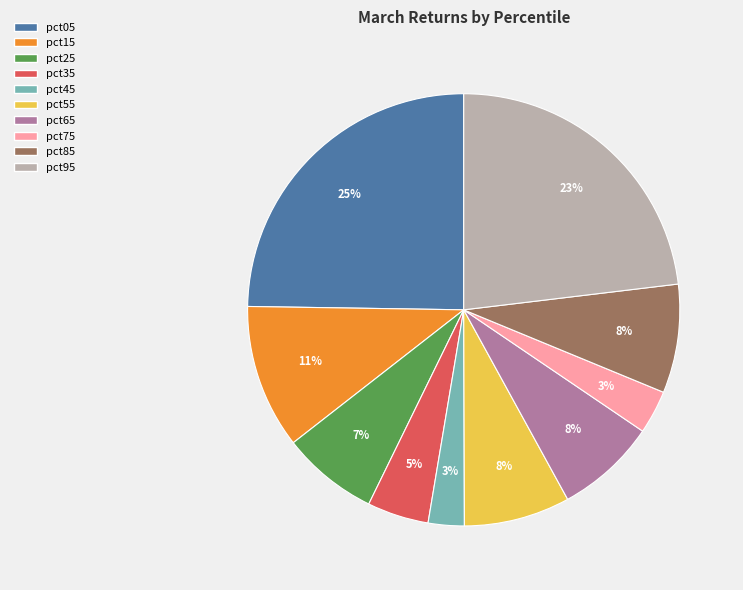

Between pct15 and pct55, which is larger?

pct15